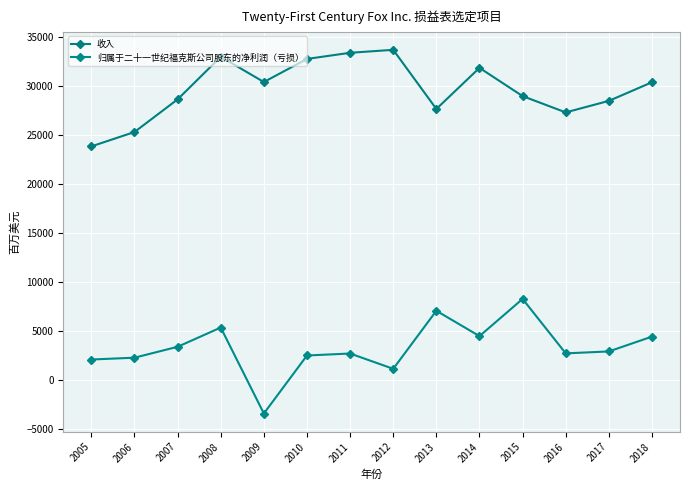

What is the smallest value displayed?

-3378